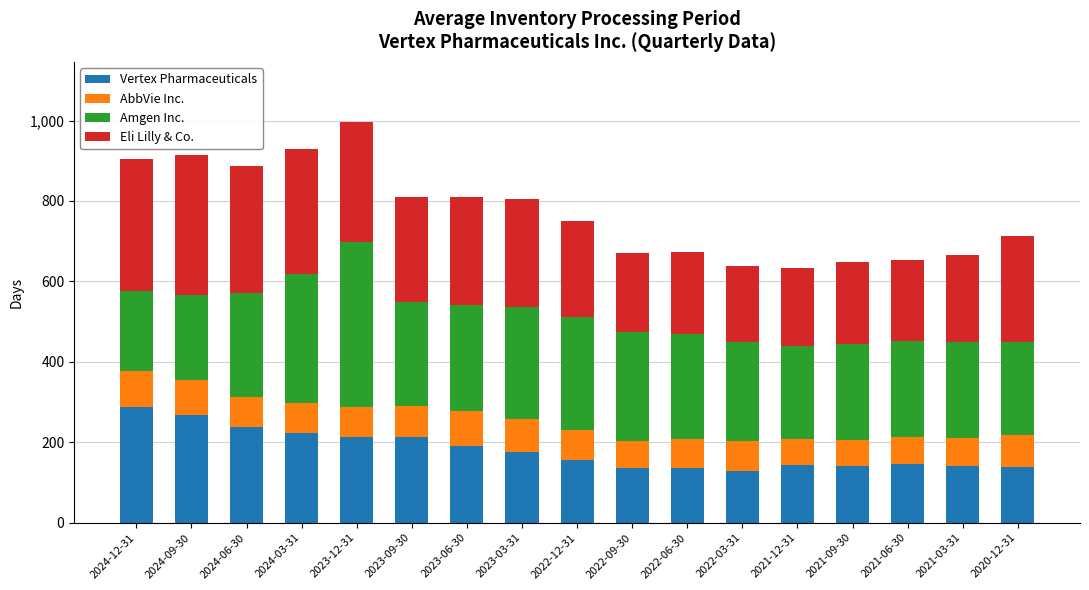

What is the minimum value for Vertex Pharmaceuticals?

129